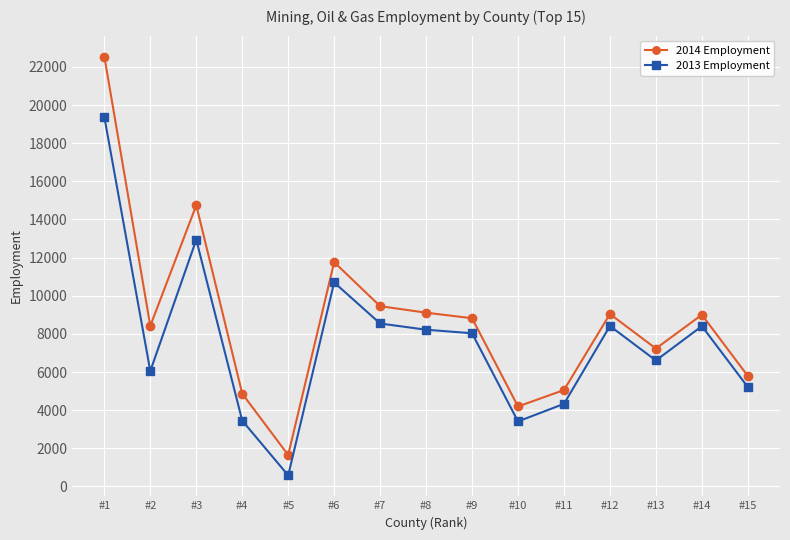

True or false: 2014 Employment and 2013 Employment cross at least once.

False